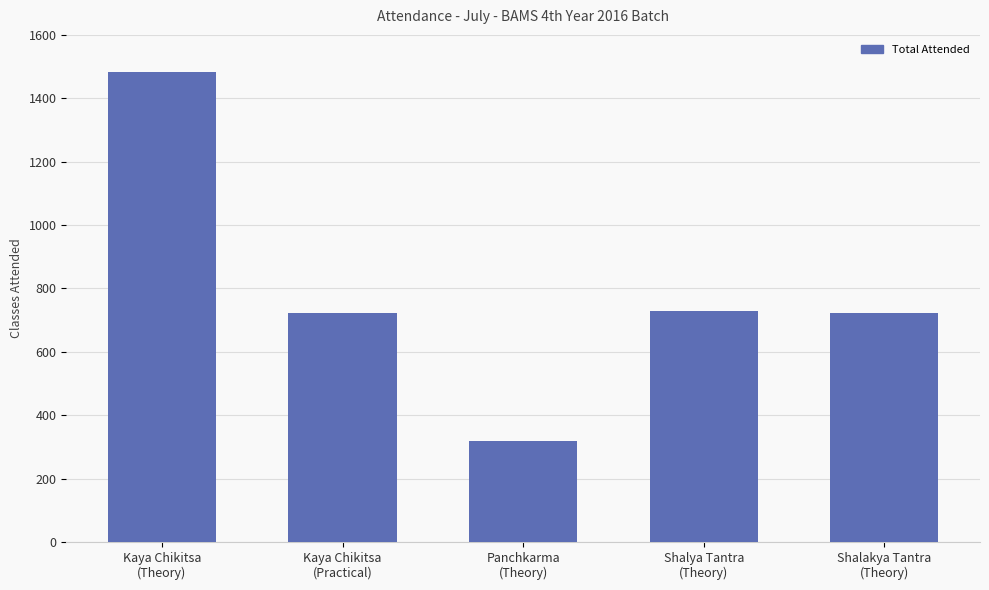

What is the value of the 2nd bar from the left?

722